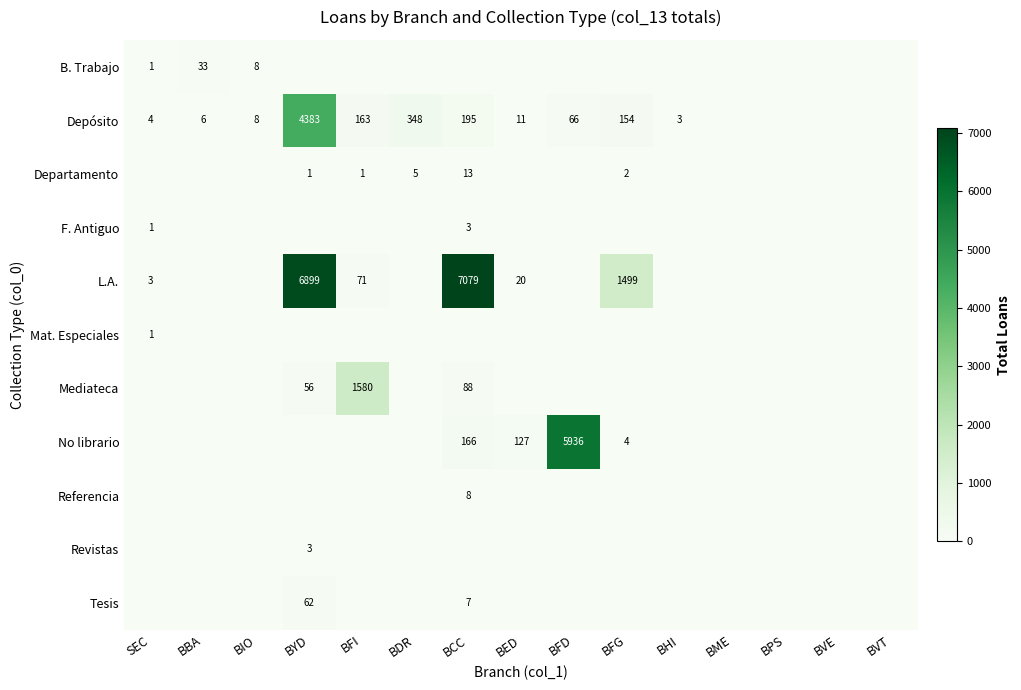

True or false: Departamento has a value of 1 at BDR.

False